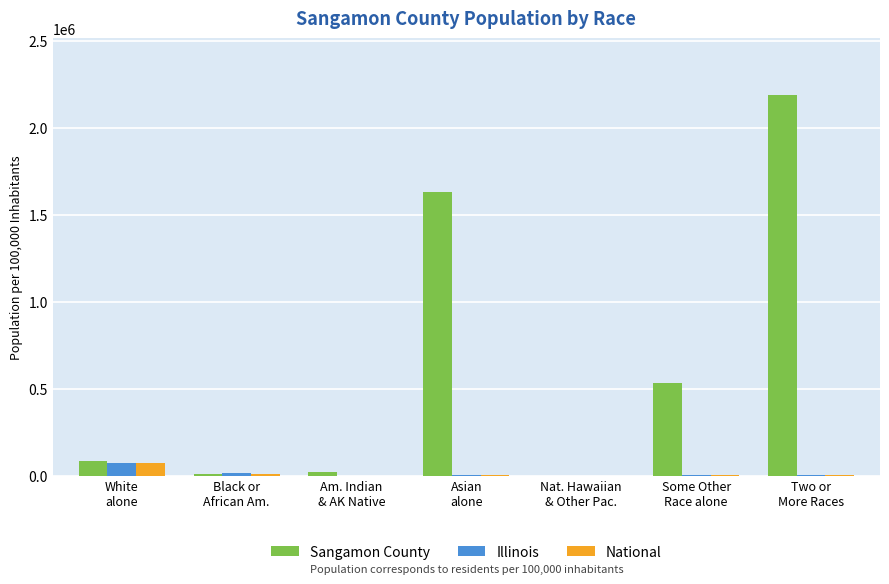

How many groups of bars are there?

7